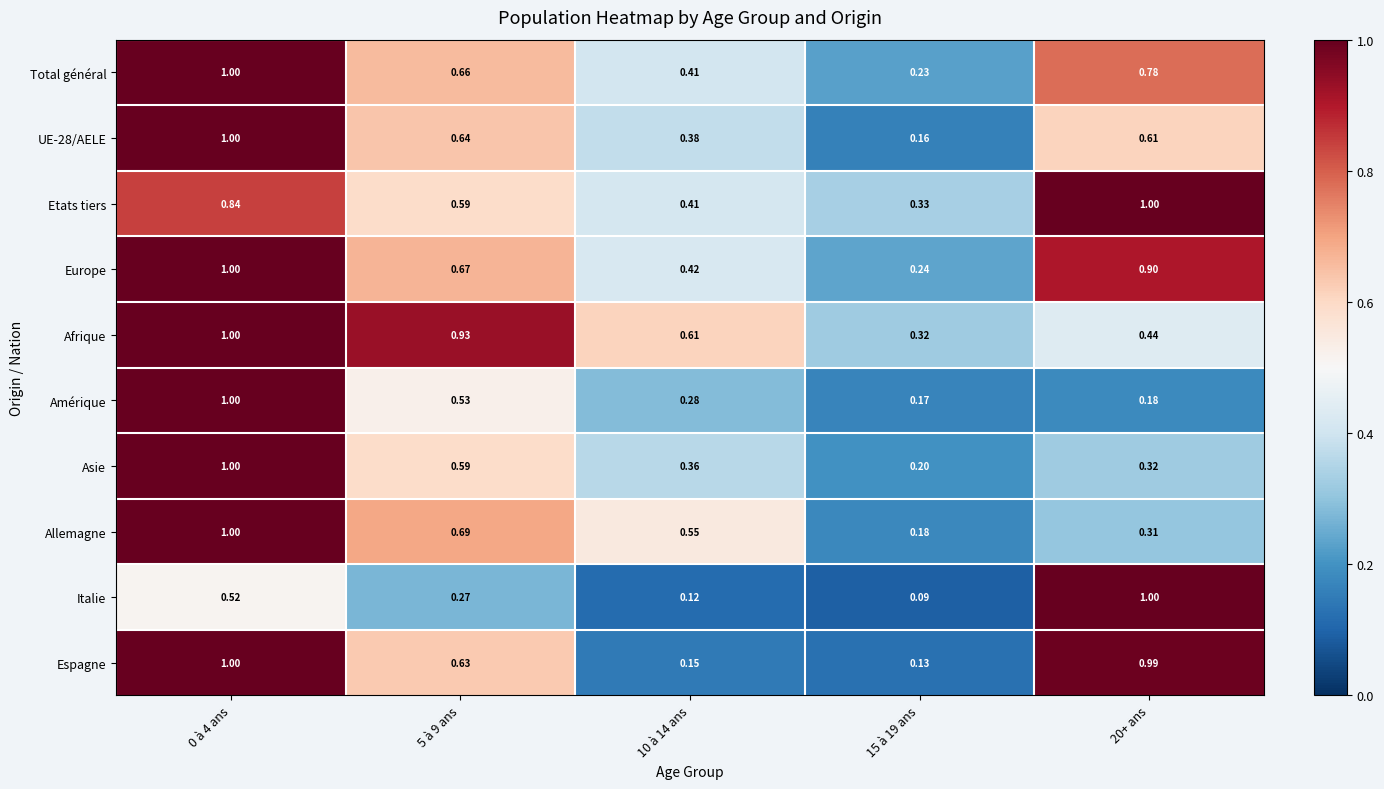

Is the value of Etats tiers at 5 à 9 ans greater than the value of Afrique at 15 à 19 ans?

Yes